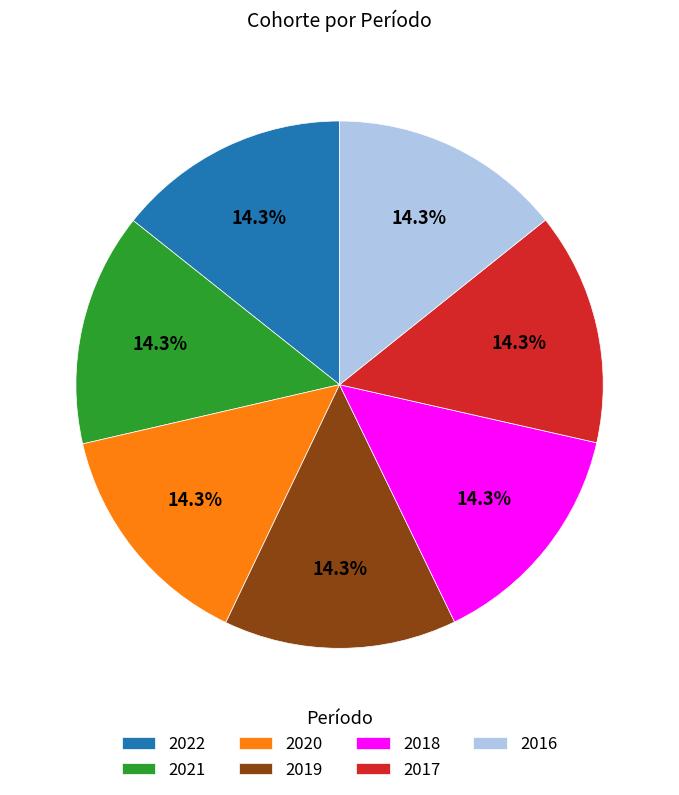

Is it true that 2020 is 14% of the pie?

True